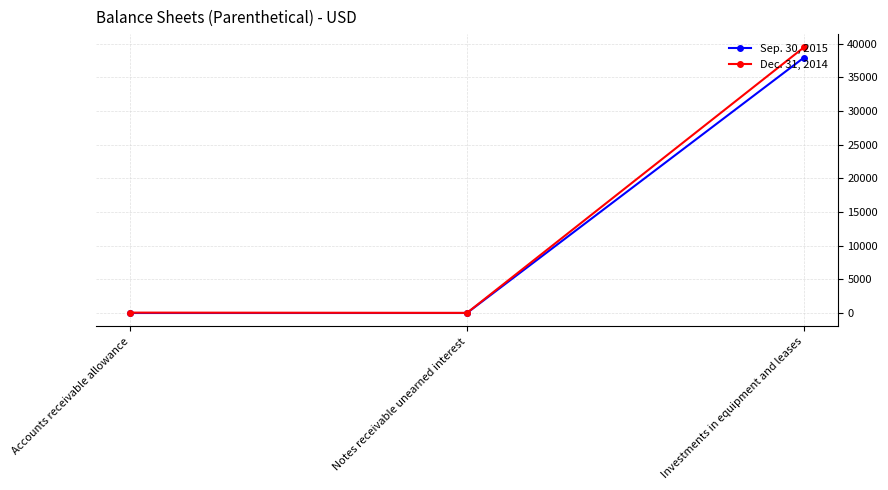

What is the difference between the maximum and minimum values in the Sep. 30, 2015 series?

37935